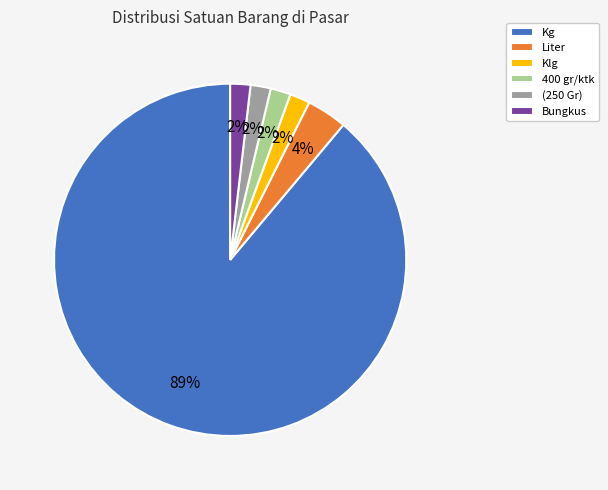

Between Bungkus and Liter, which is larger?

Liter